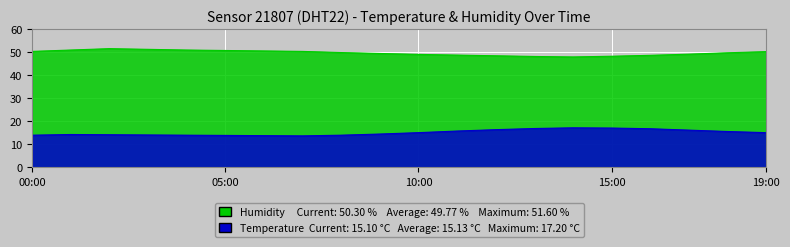

True or false: temperature has more than 2 interior local peaks.

False